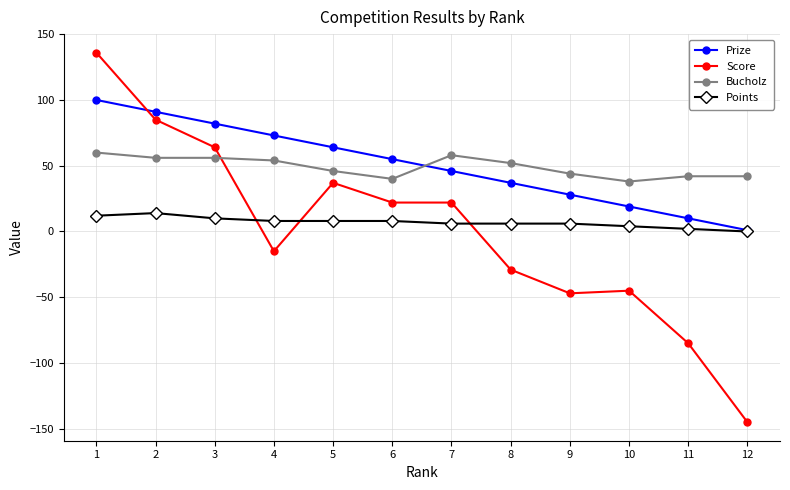

Reading left to right, list all the values displayed in this chart.

Prize: 100	91	82	73	64	55	46	37	28	19	10	1
Score: 136	85	64	-15	37	22	22	-29	-47	-45	-85	-145
Bucholz: 60	56	56	54	46	40	58	52	44	38	42	42
Points: 12	14	10	8	8	8	6	6	6	4	2	0